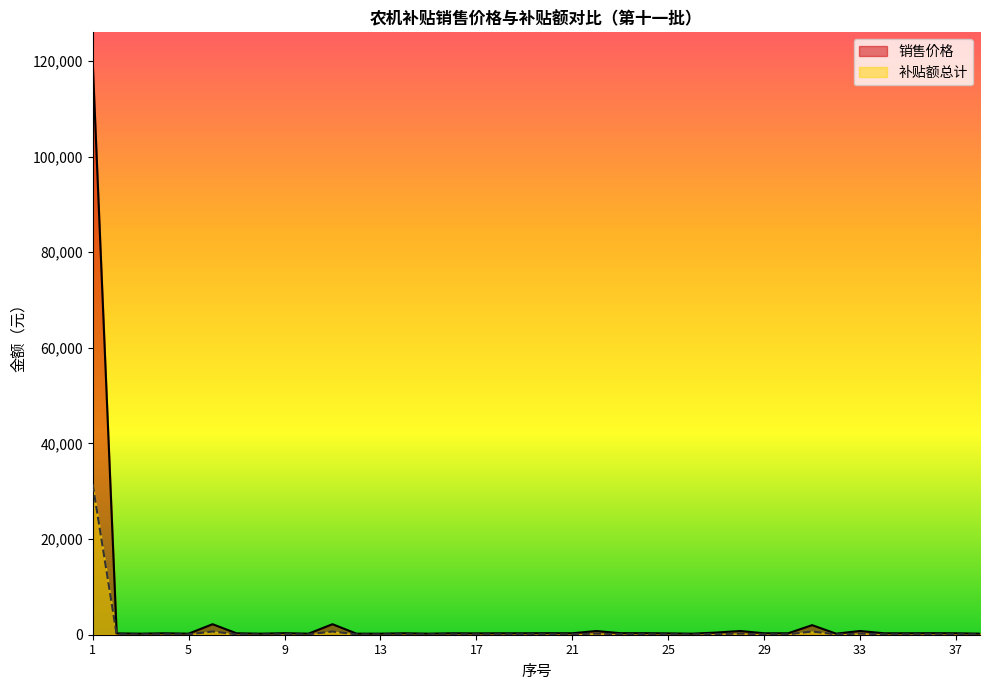

At which label is 补贴额总计 closest to 15784?

6